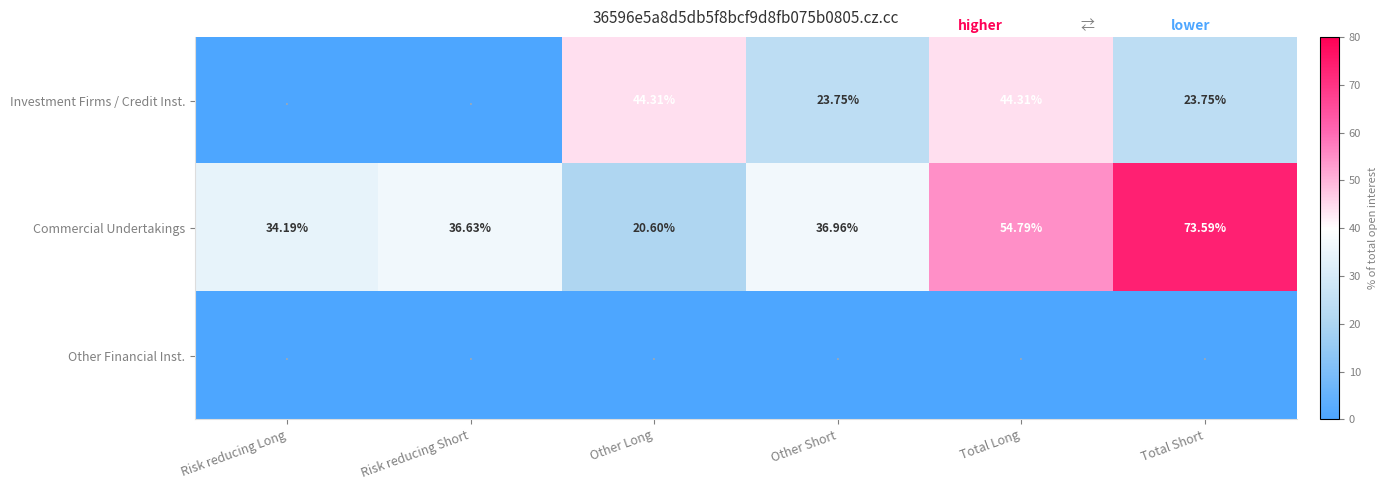

Rank the categories by Commercial Undertakings value from lowest to highest.

Other Long, Risk reducing Long, Risk reducing Short, Other Short, Total Long, Total Short